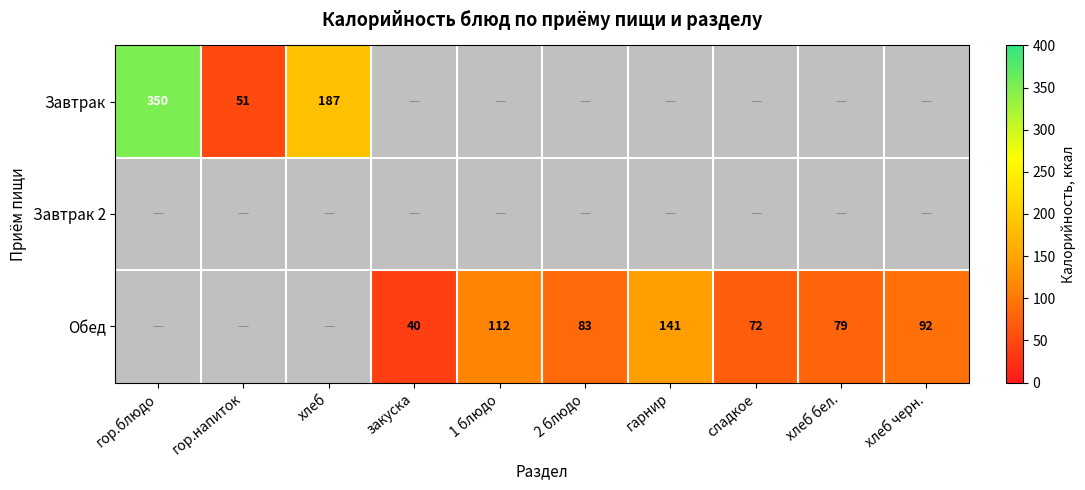

What is the difference between the Обед values at закуска and гарнир?

101